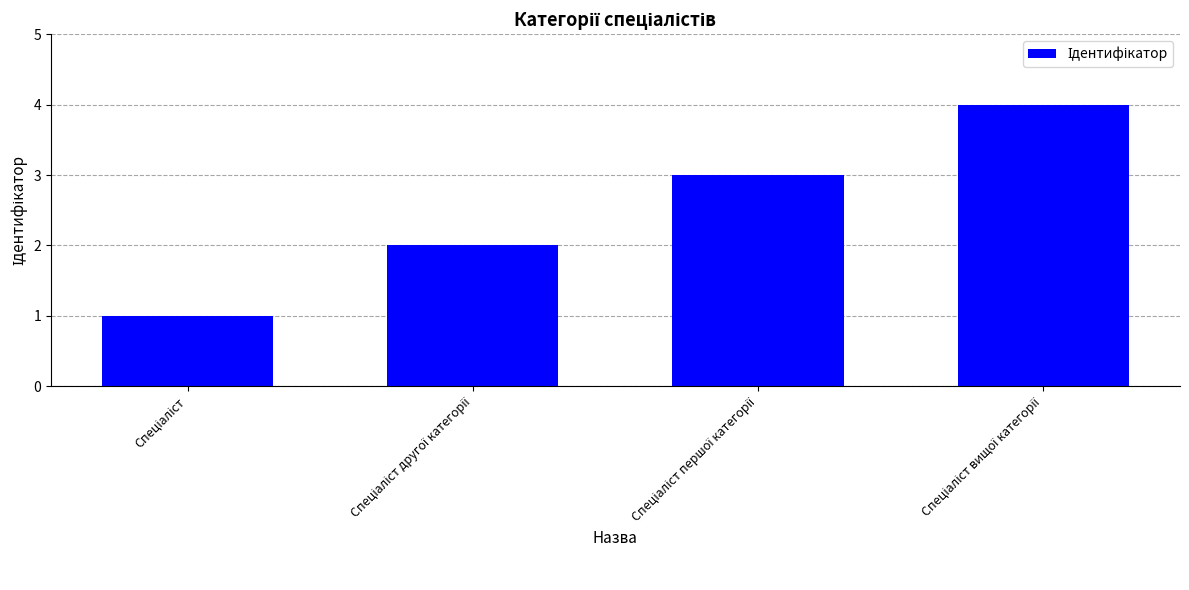

What is the difference between the maximum and second lowest values?

2